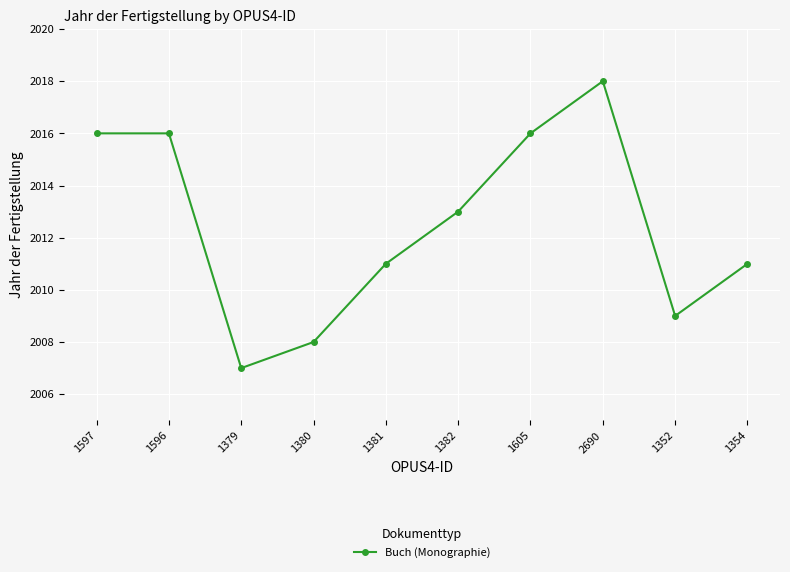

The value at 1605 is 3443. True or false?

False